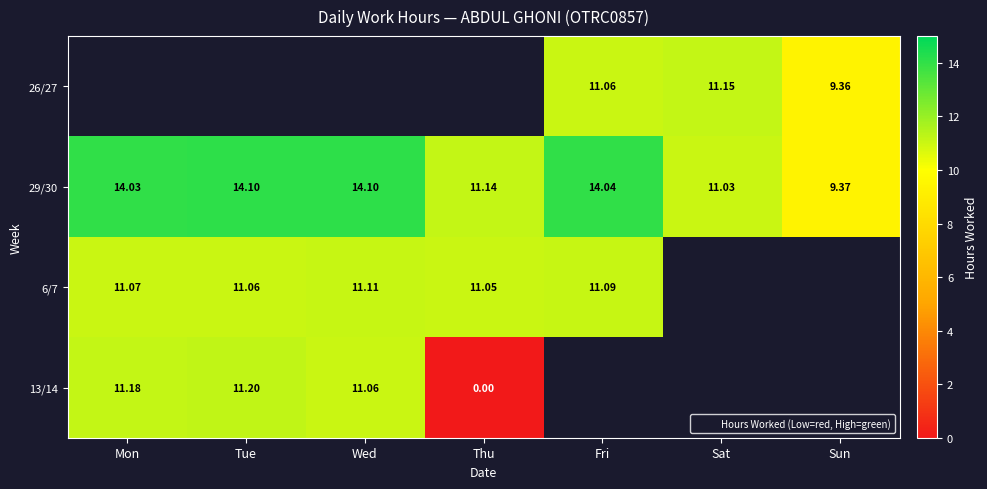

At which label is 29/30 closest to 11?

Sat